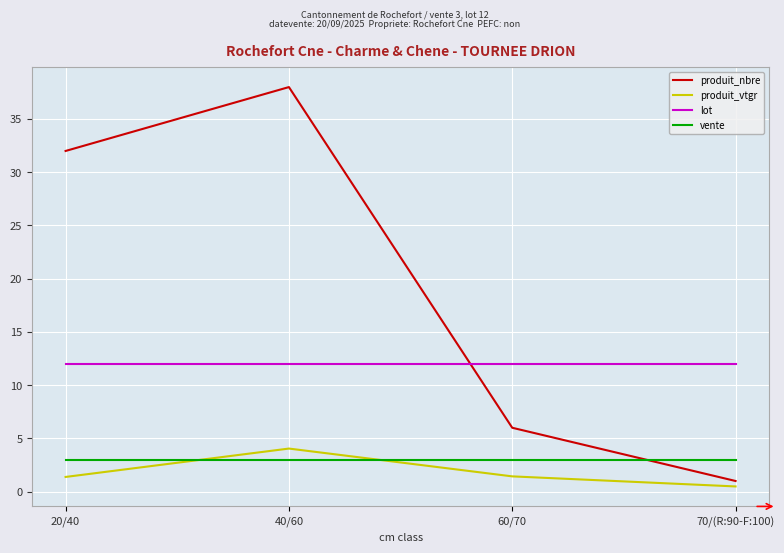

What is the difference between the maximum and second lowest values in the produit_vtgr series?

2.7